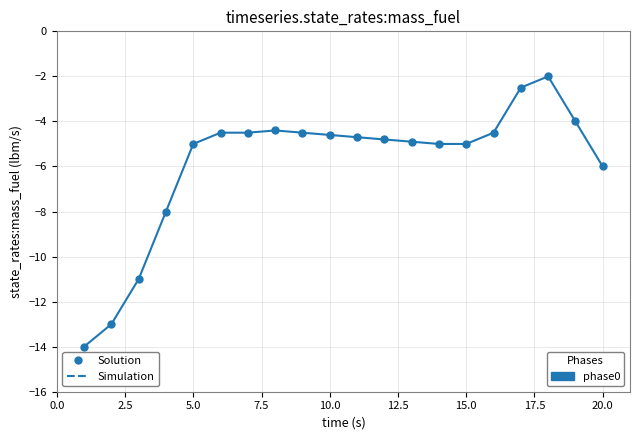

What is the minimum value shown in the chart?

-14.0